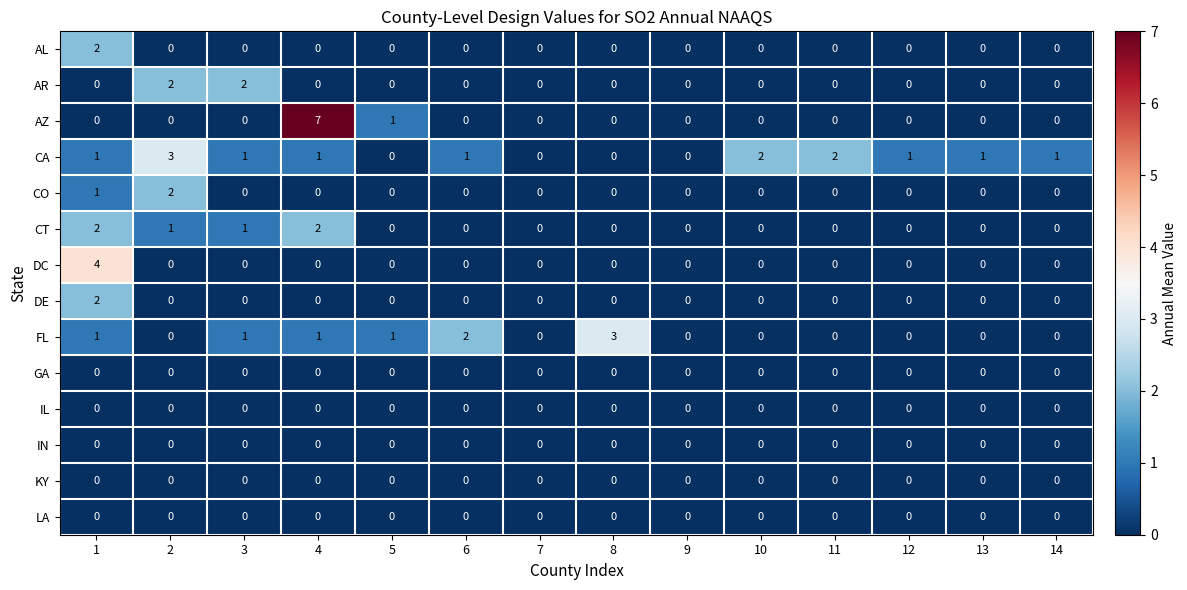

How many data points in CT are above 0?

4